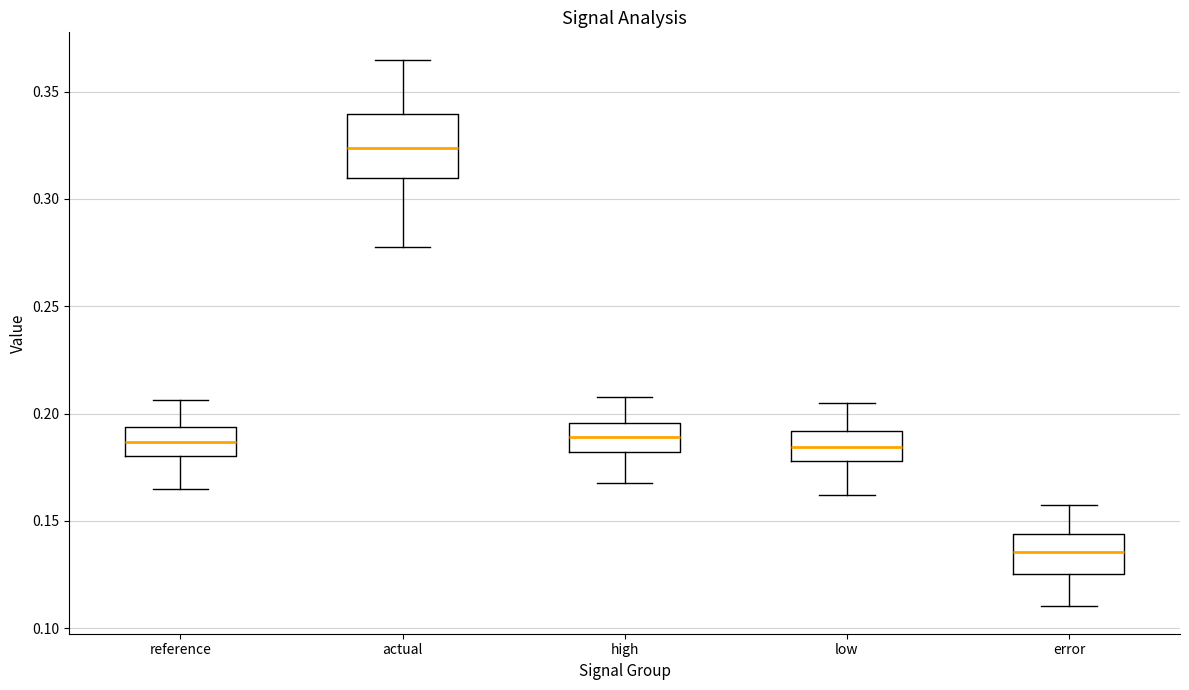

Reading left to right, transcribe this box plot: for each box, give where its median line is, the range the box spans, and where its two whiskers end, as read against the y-axis. The values are not printed on the chart, so give them approximately, as read against the axis.

reference: median 0.185, box 0.180 to 0.195, whiskers 0.165 to 0.205
actual: median 0.325, box 0.310 to 0.340, whiskers 0.280 to 0.365
high: median 0.190, box 0.180 to 0.195, whiskers 0.165 to 0.210
low: median 0.185, box 0.180 to 0.190, whiskers 0.160 to 0.205
error: median 0.135, box 0.125 to 0.145, whiskers 0.110 to 0.155